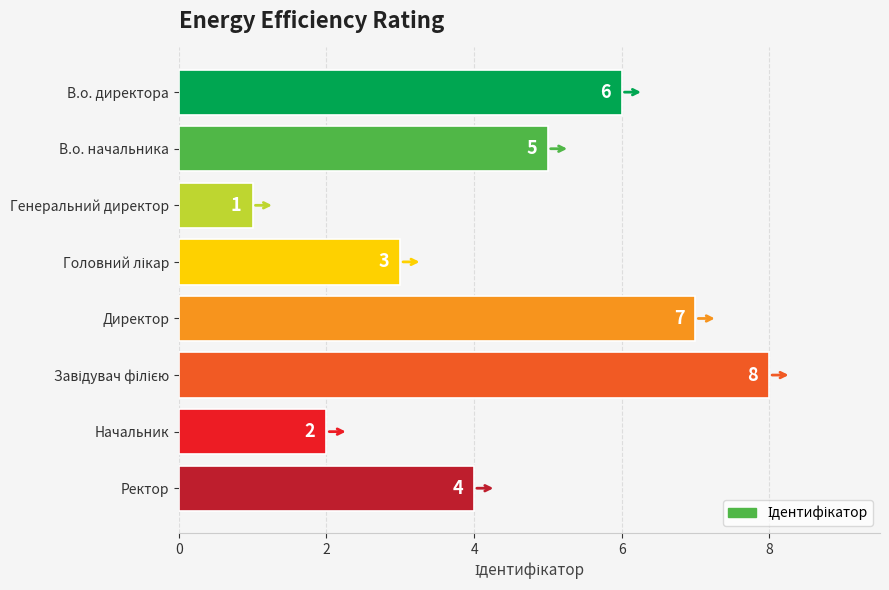

What is the difference between the maximum and second lowest values?

6